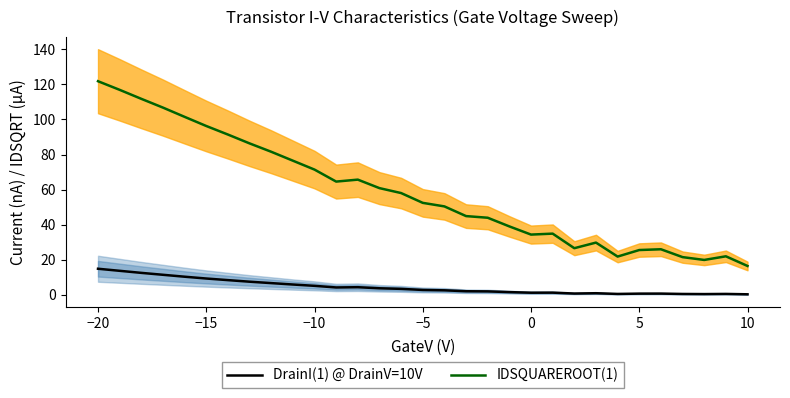

True or false: IDSQUAREROOT(1) and DrainI(1) @ DrainV=10V intersect in this chart.

False